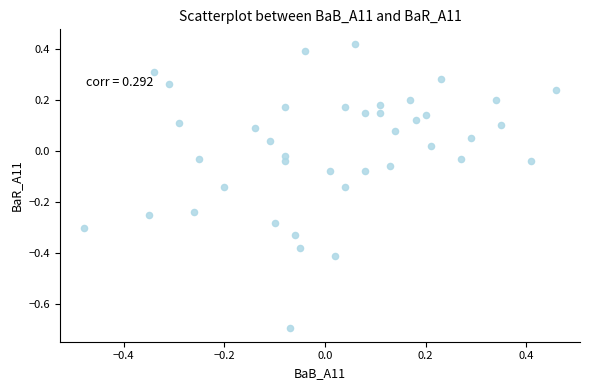

What is the range of X values (max minus min)?

0.9